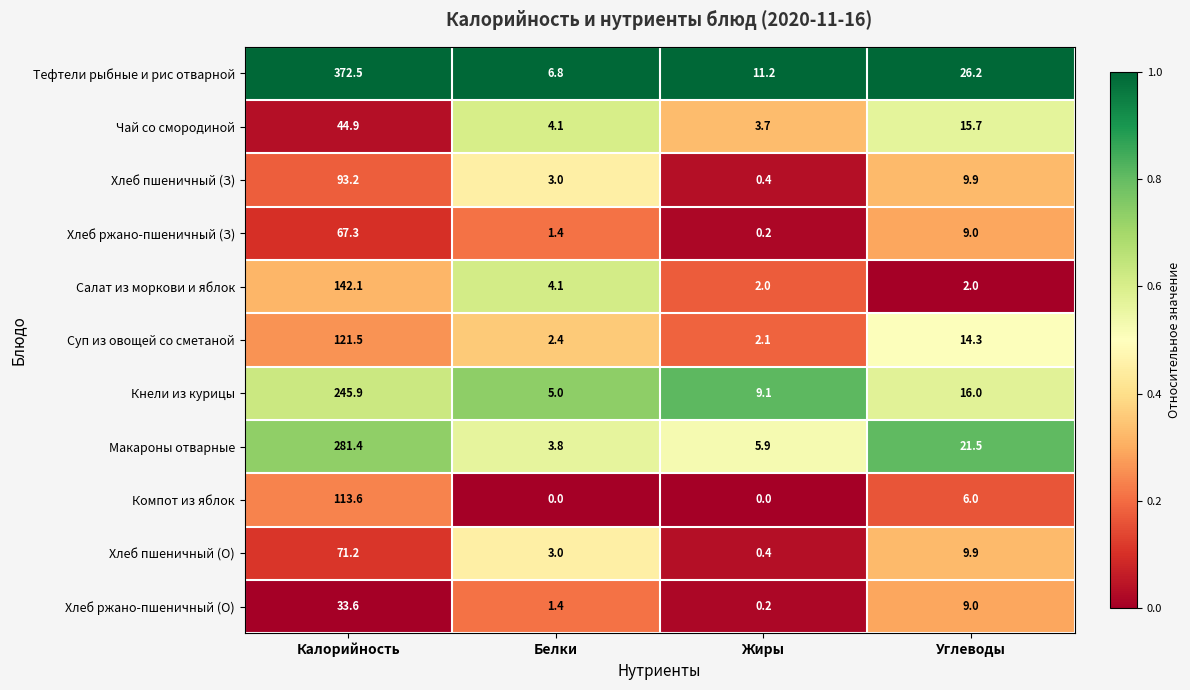

Which category has the highest value across all series?

Калорийность